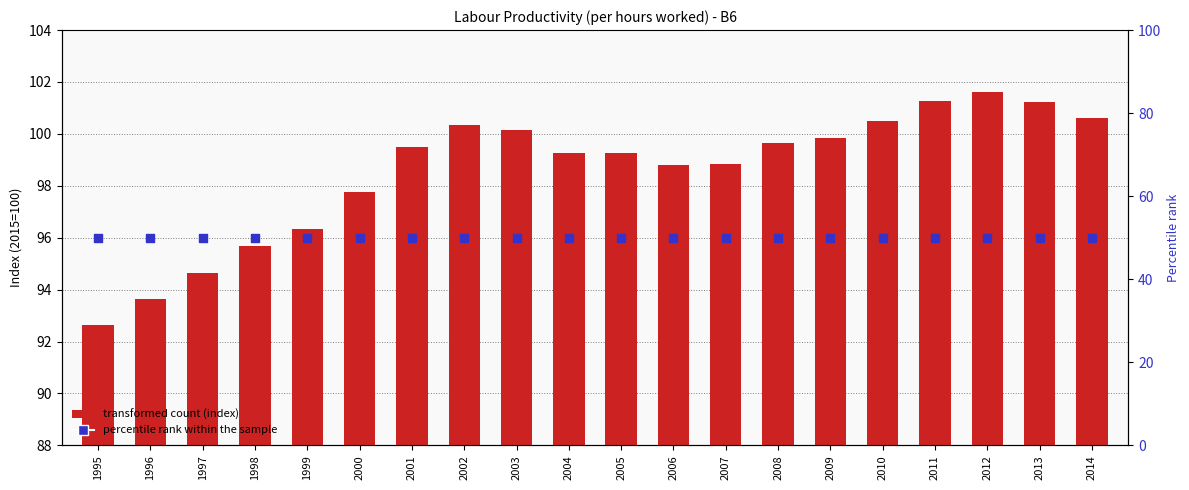

Which series has the widest spread of Y values?

Labour Productivity (per hours worked)